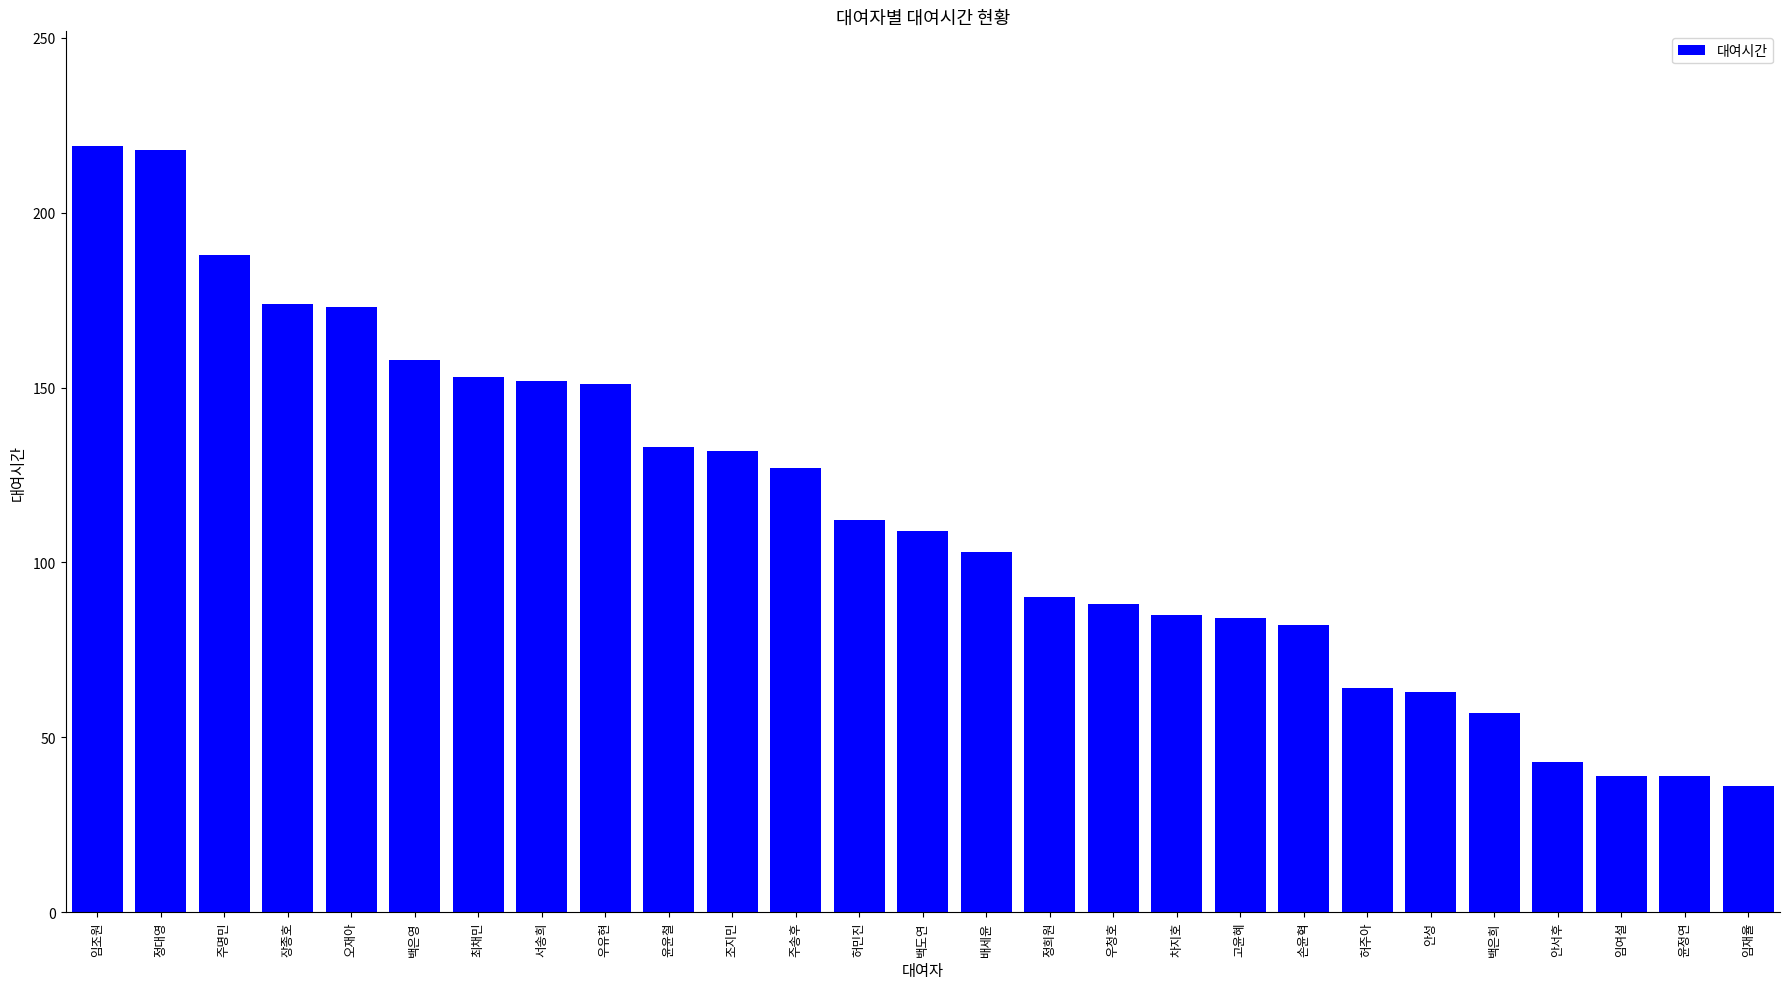

What position from the left is 임재율?

27